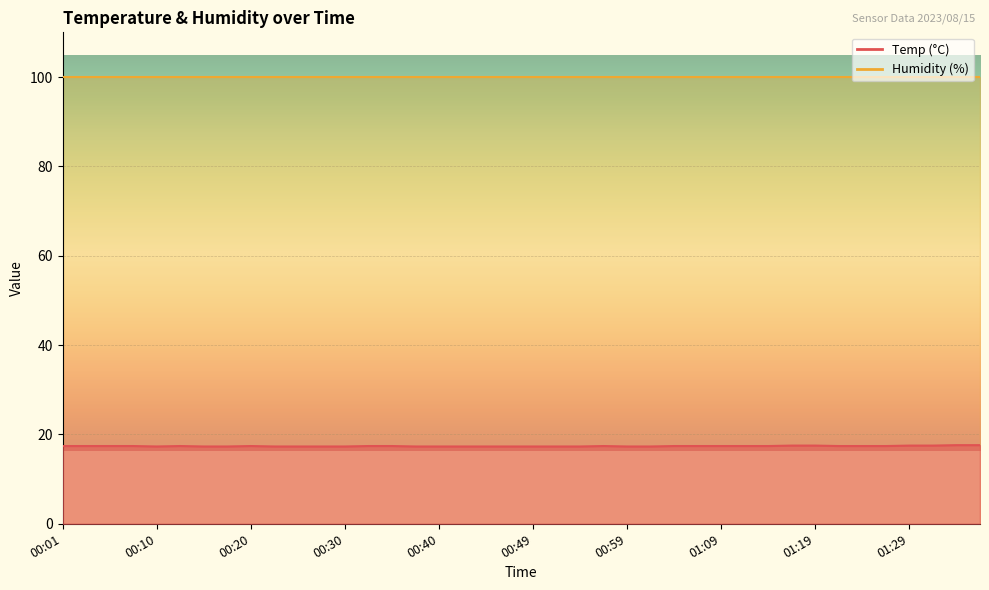

True or false: the data shows 3.8 at 01:26.

False